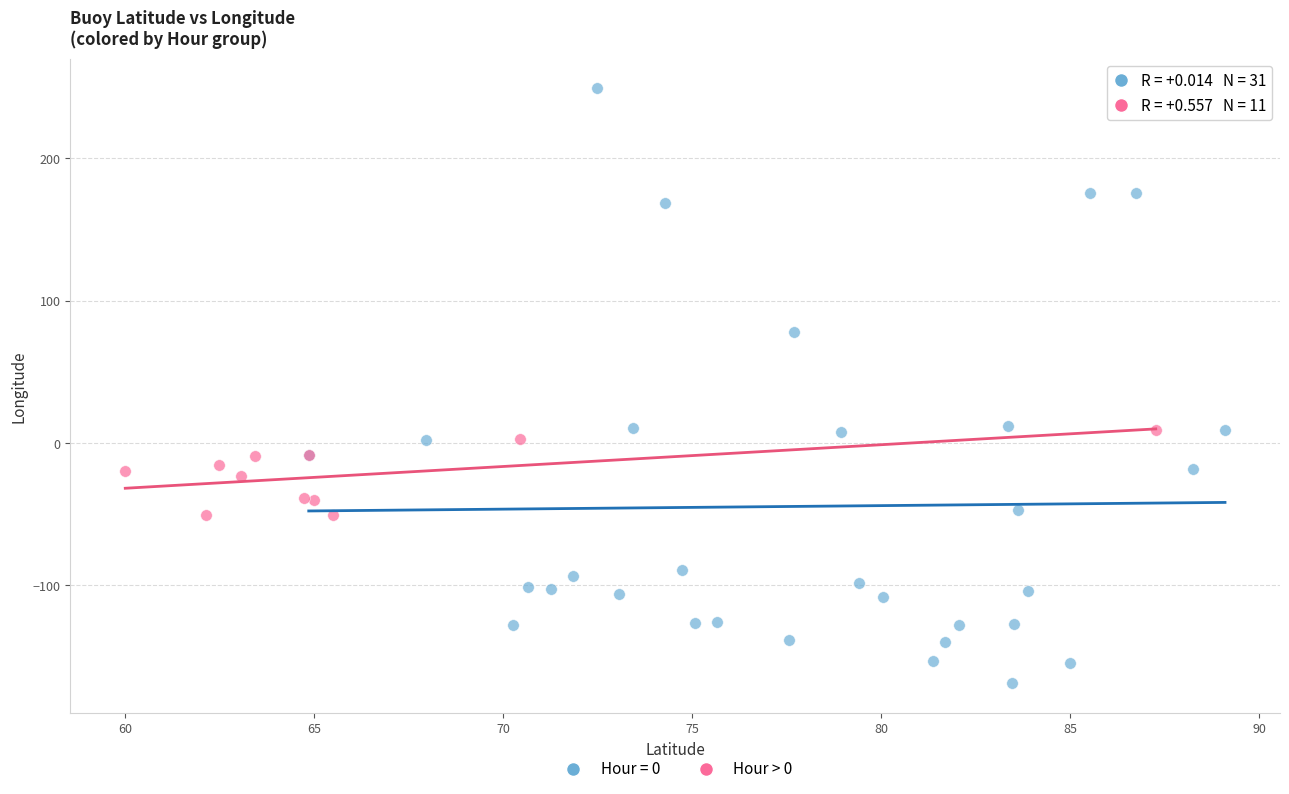

Which series reaches the maximum Y coordinate?

Hour = 0